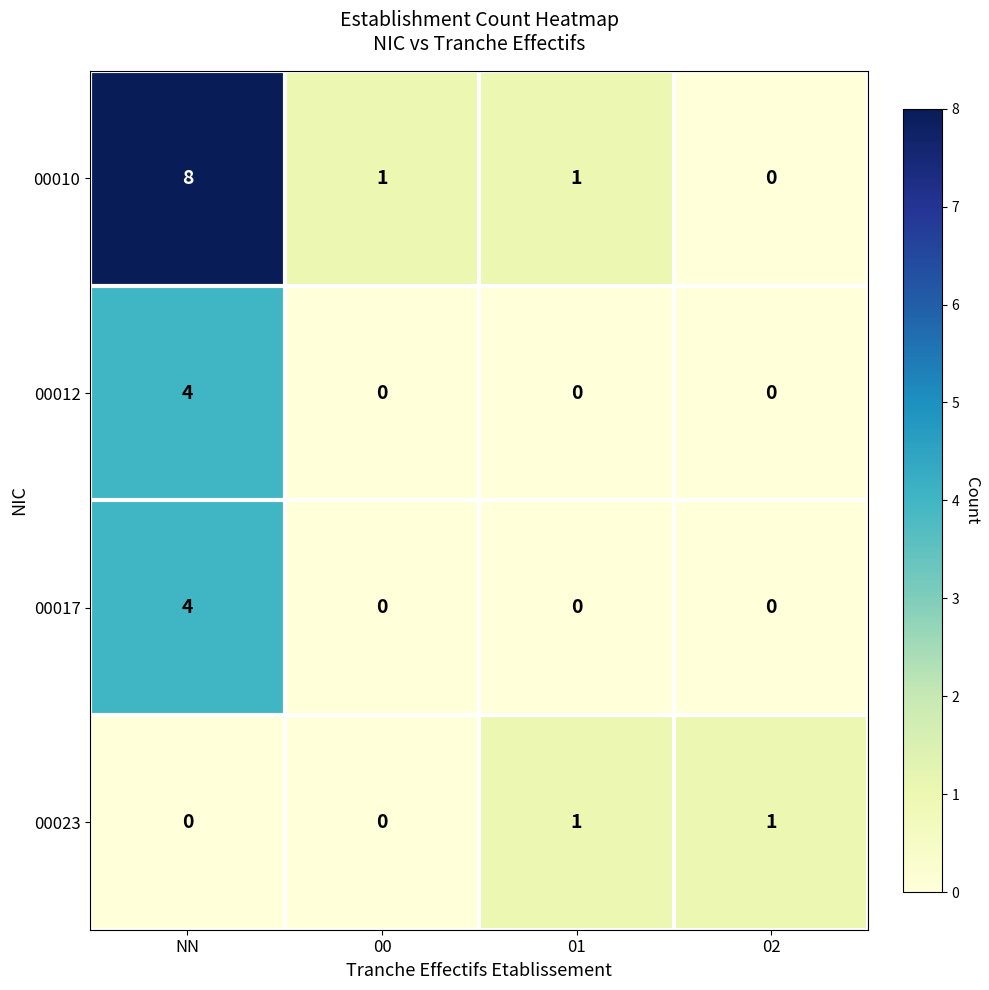

What is the difference between the maximum and minimum values in the 00012 series?

4